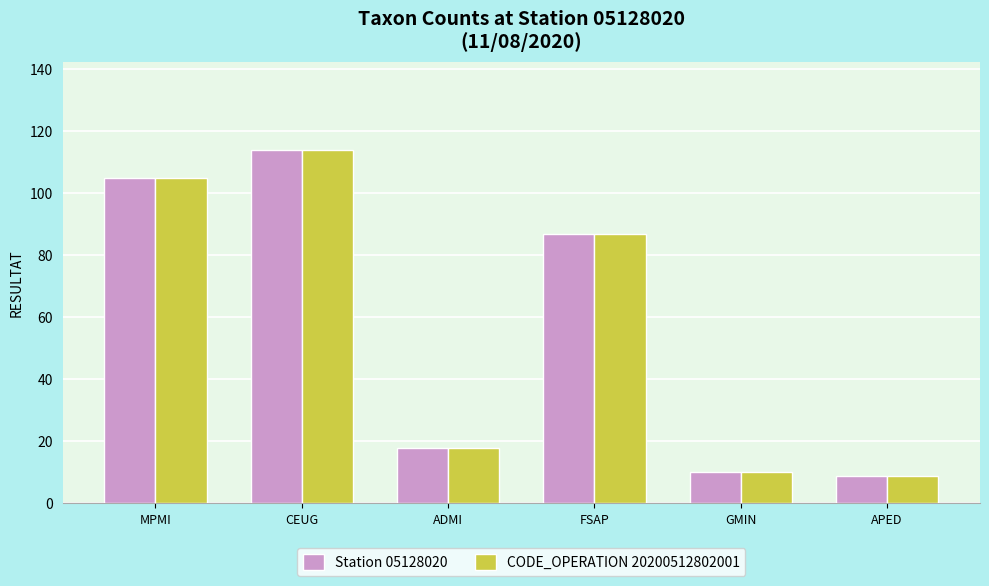

What is the minimum value shown in the chart?

9